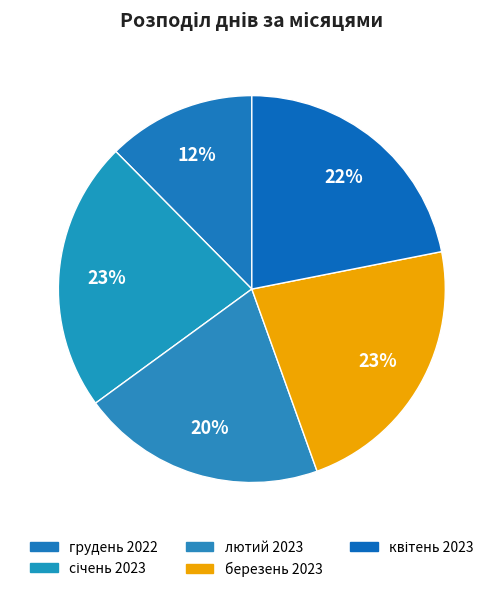

Rank the categories by value from lowest to highest.

грудень 2022, лютий 2023, квітень 2023, січень 2023, березень 2023